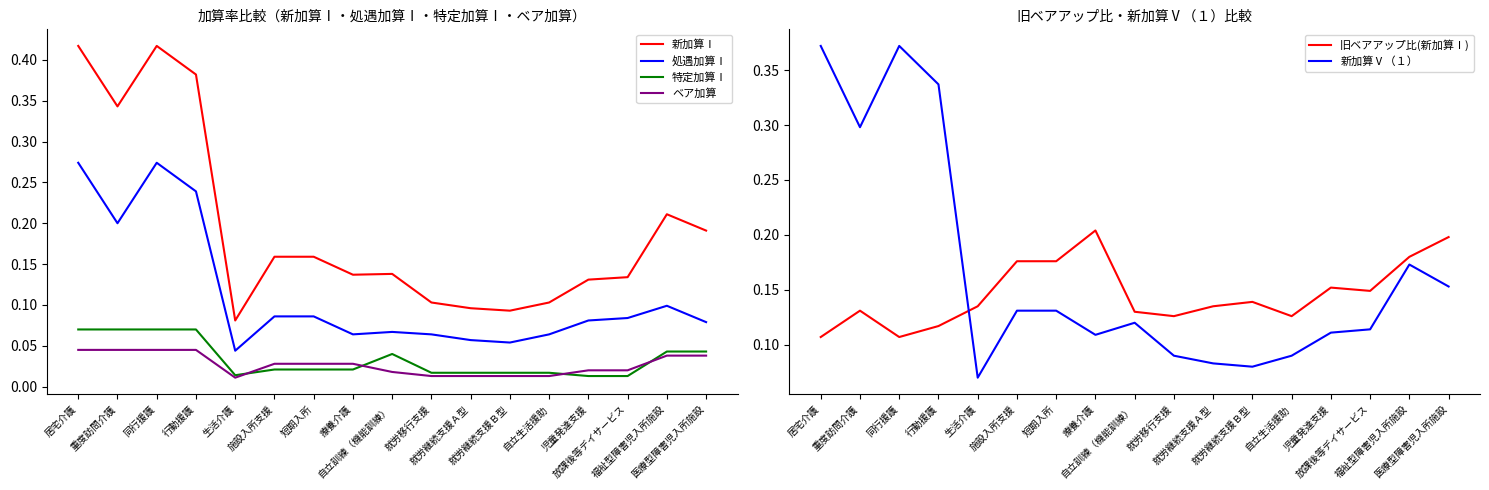

Is it true that 新加算Ⅰ equals 0.1 at 就労継続支援Ｂ型?

True